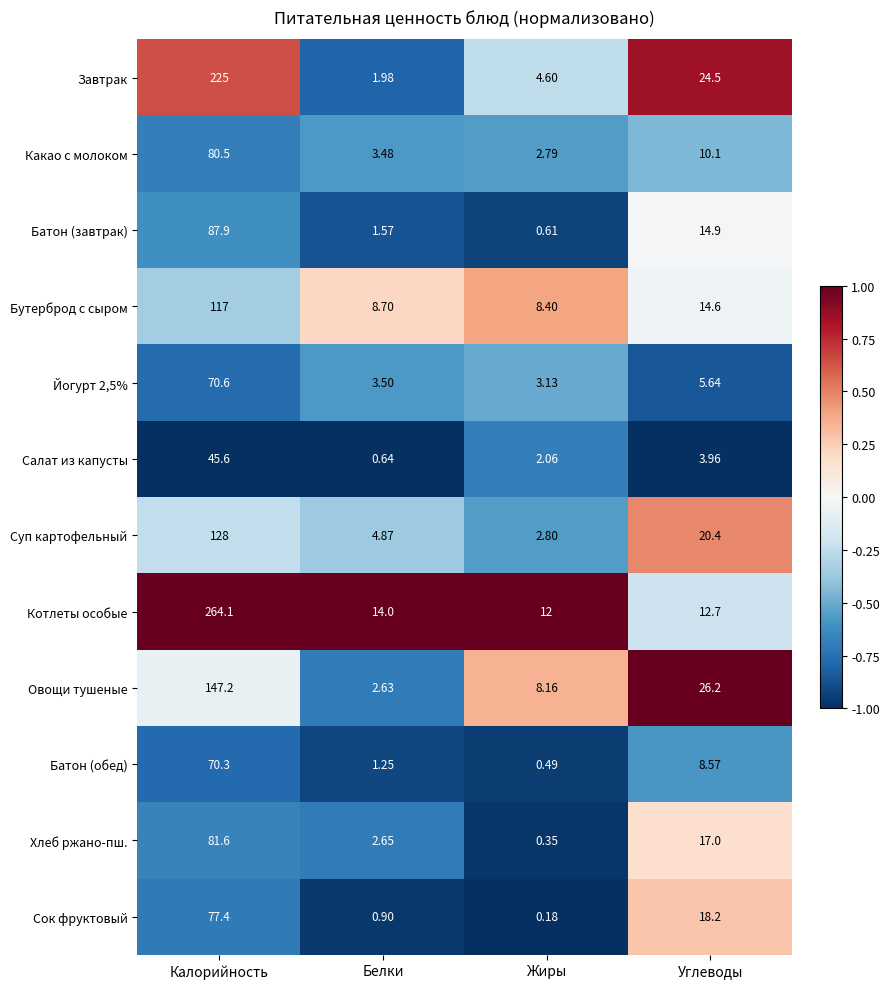

Which category has the highest value across all series?

Калорийность